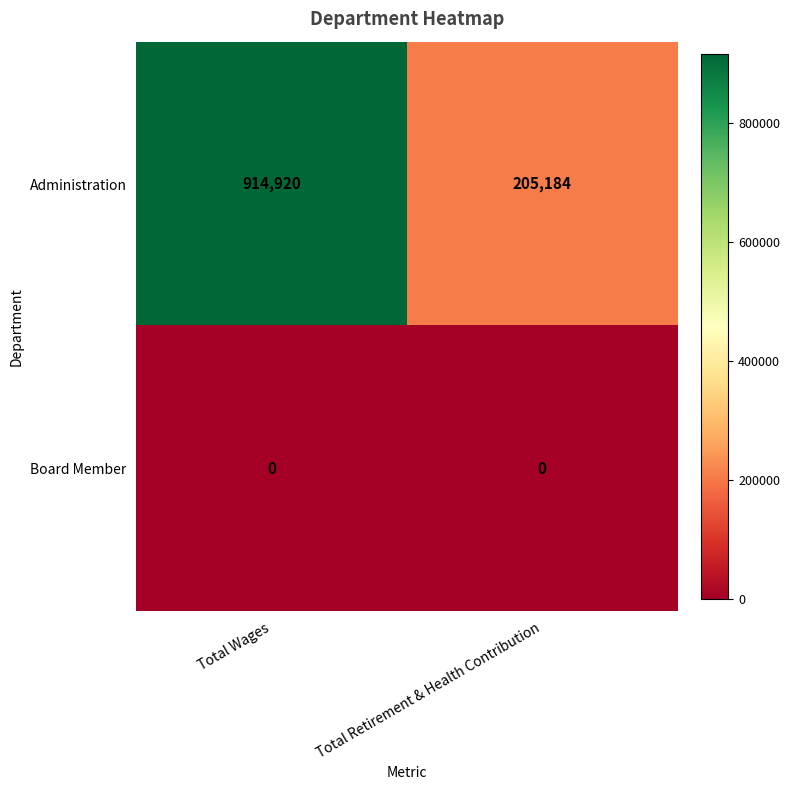

List the series in order of their overall mean, highest first.

Administration, Board Member